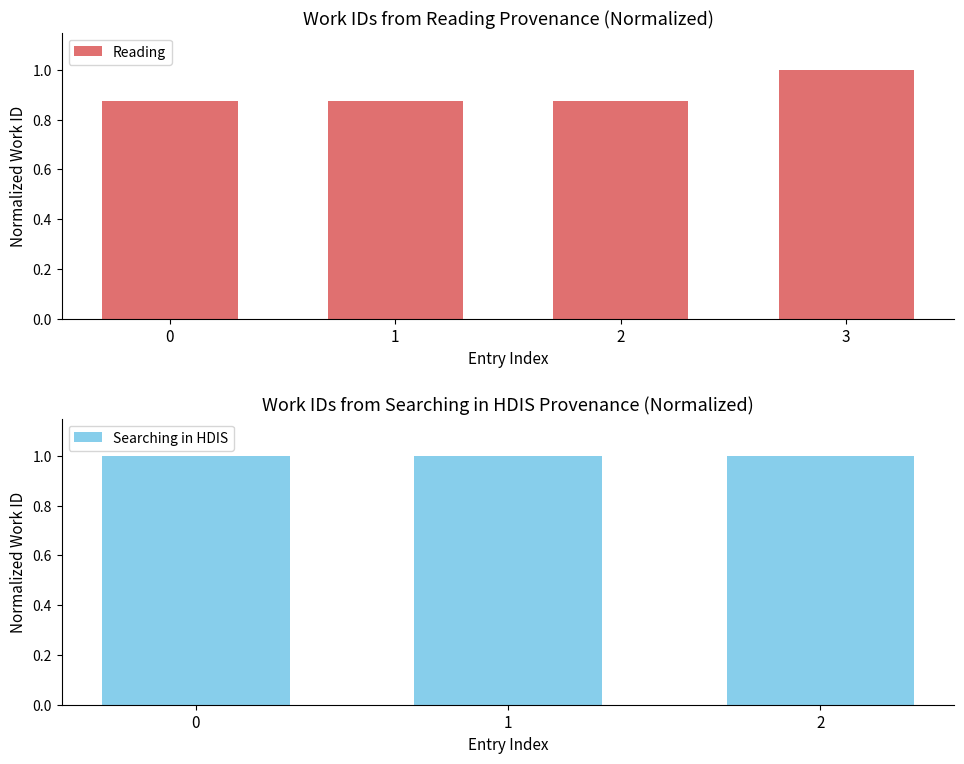

The Reading series shows 1.4 at 1. True or false?

False